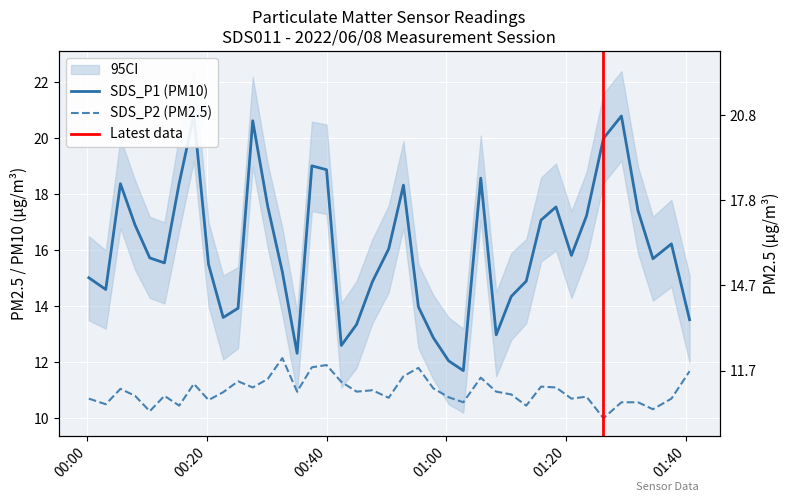

What is the average value of the SDS_P2 series?

11.0